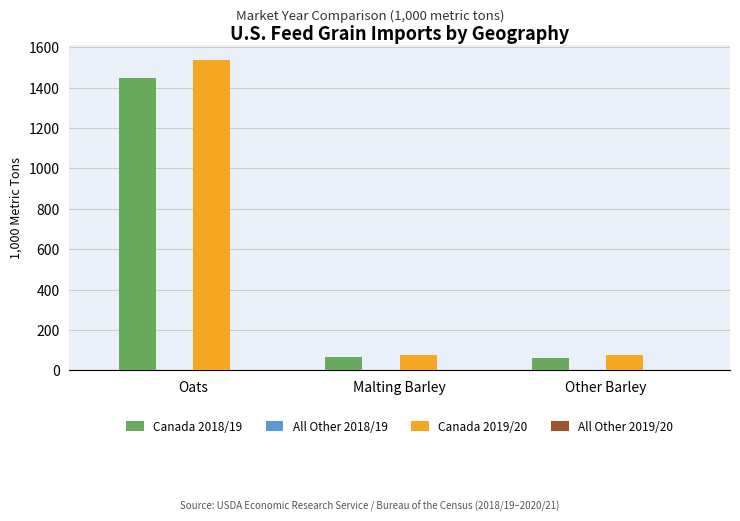

Where does the Canada 2018/19 series first go above 66?

Oats